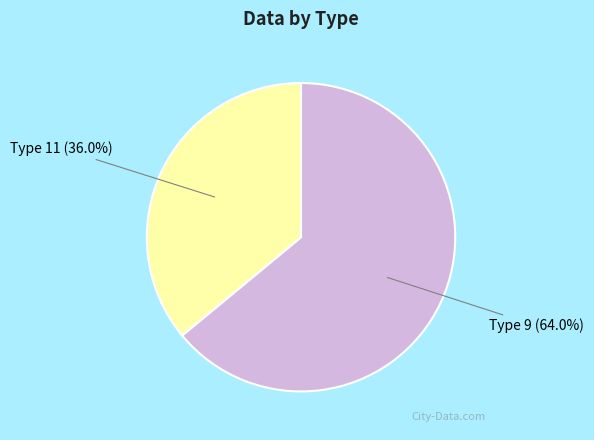

Count the number of slices in the pie.

2